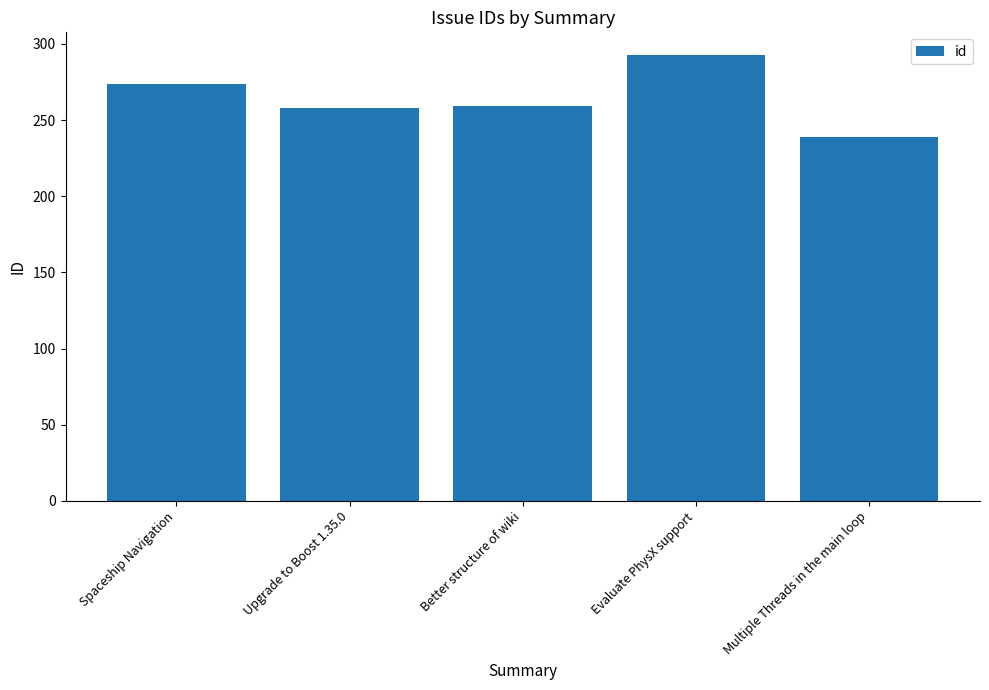

How many data points are less than 259?

2